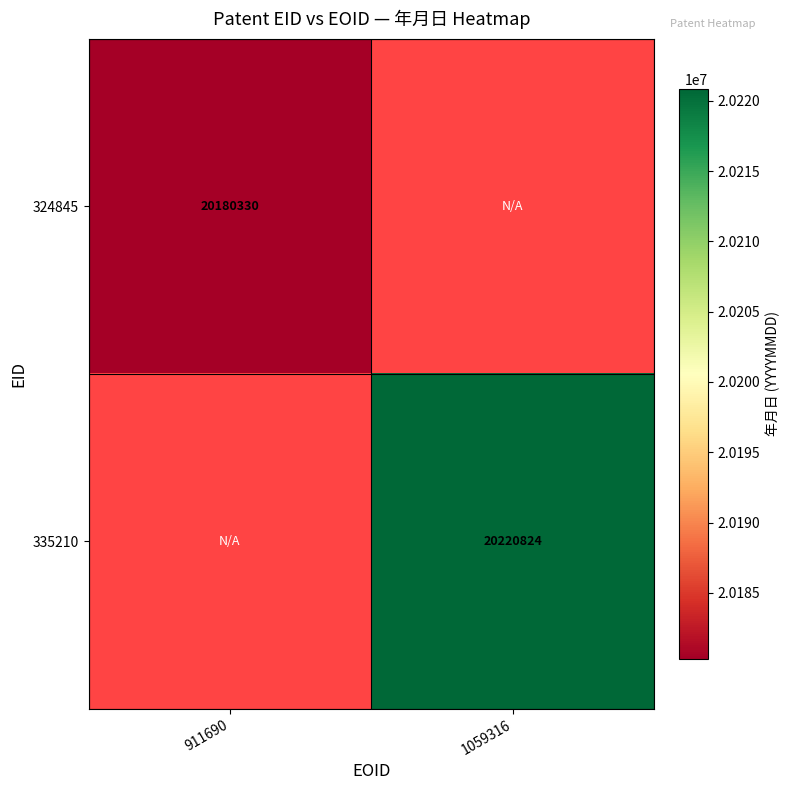

Is it true that 335210 equals 29140204 at 1059316?

False